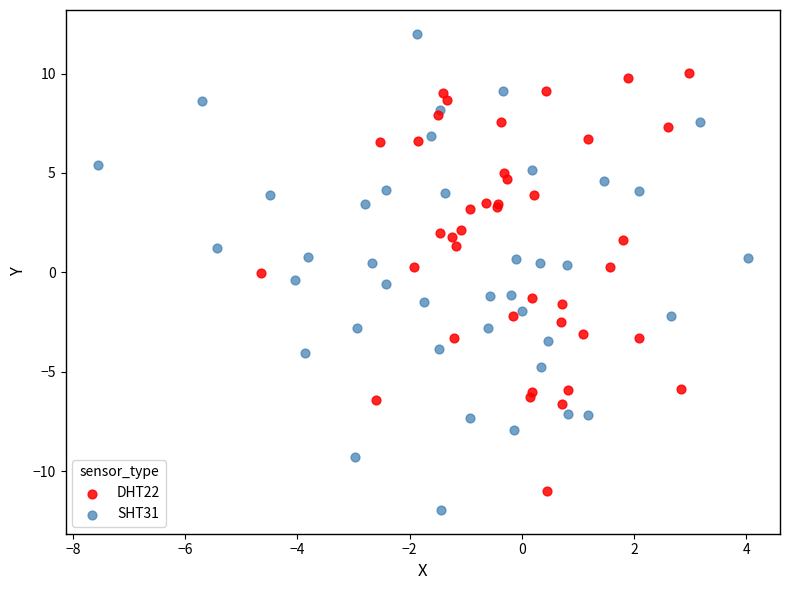

Which series reaches the minimum Y coordinate?

SHT31